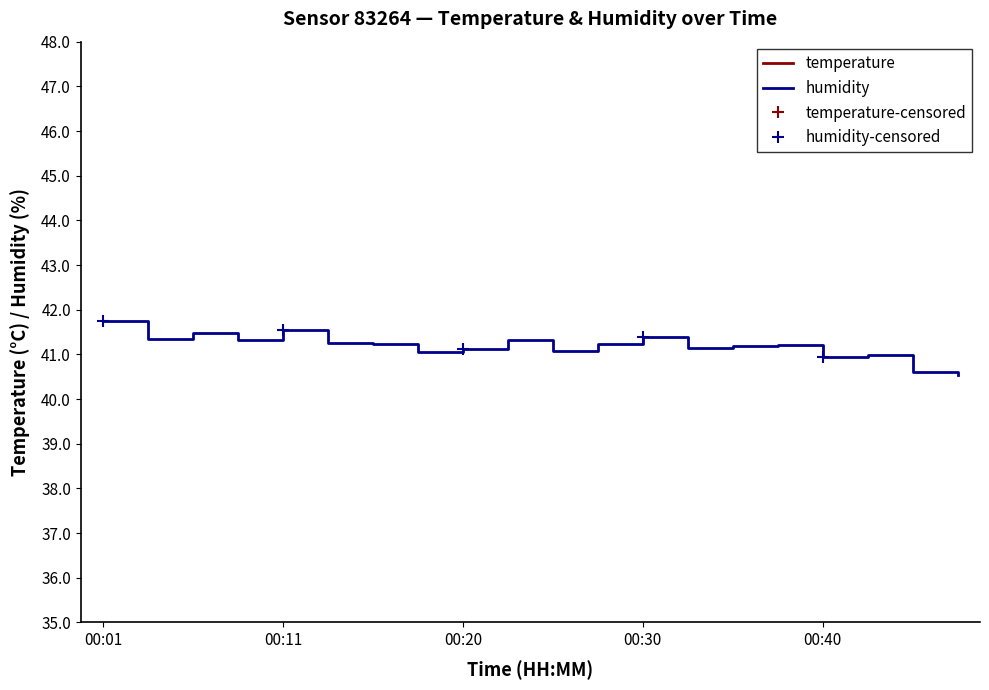

At which category is the sum across all series the highest?

00:01